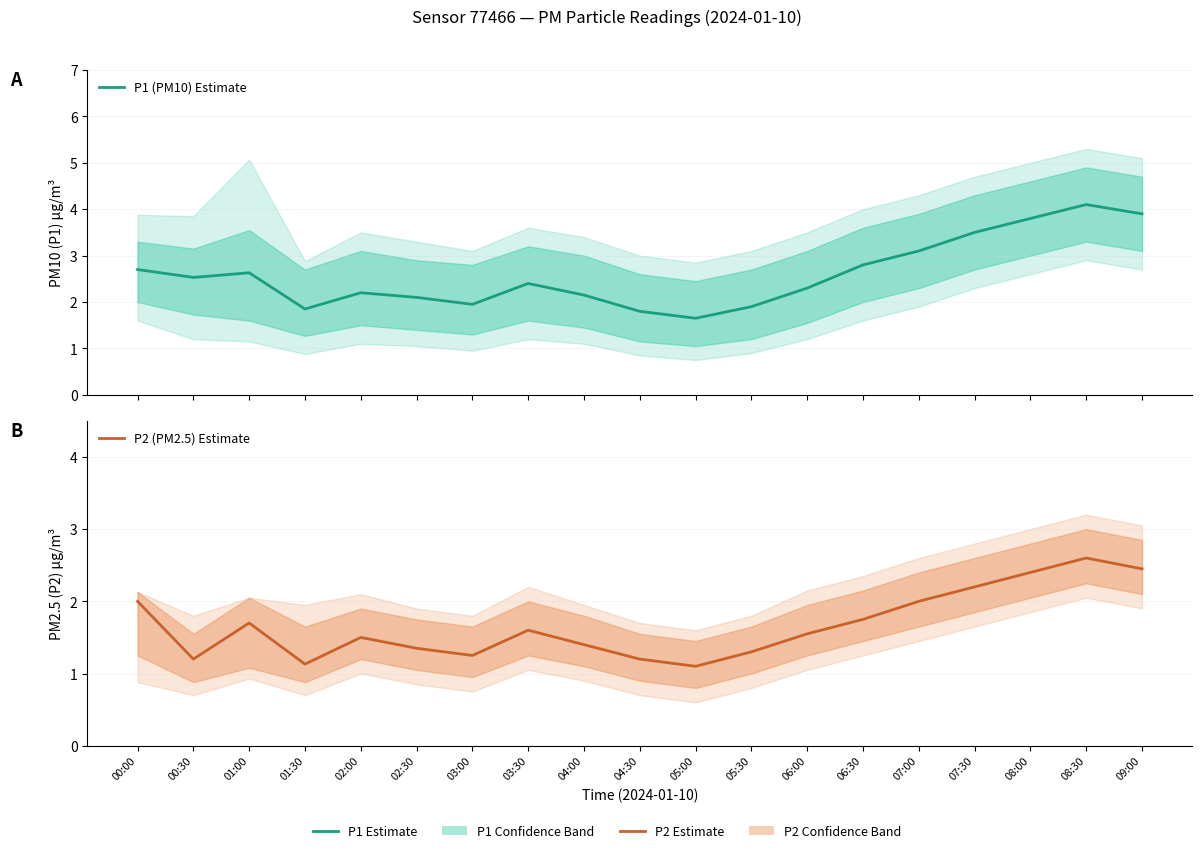

Which series has the largest range (max minus min)?

P1 (PM10) Estimate